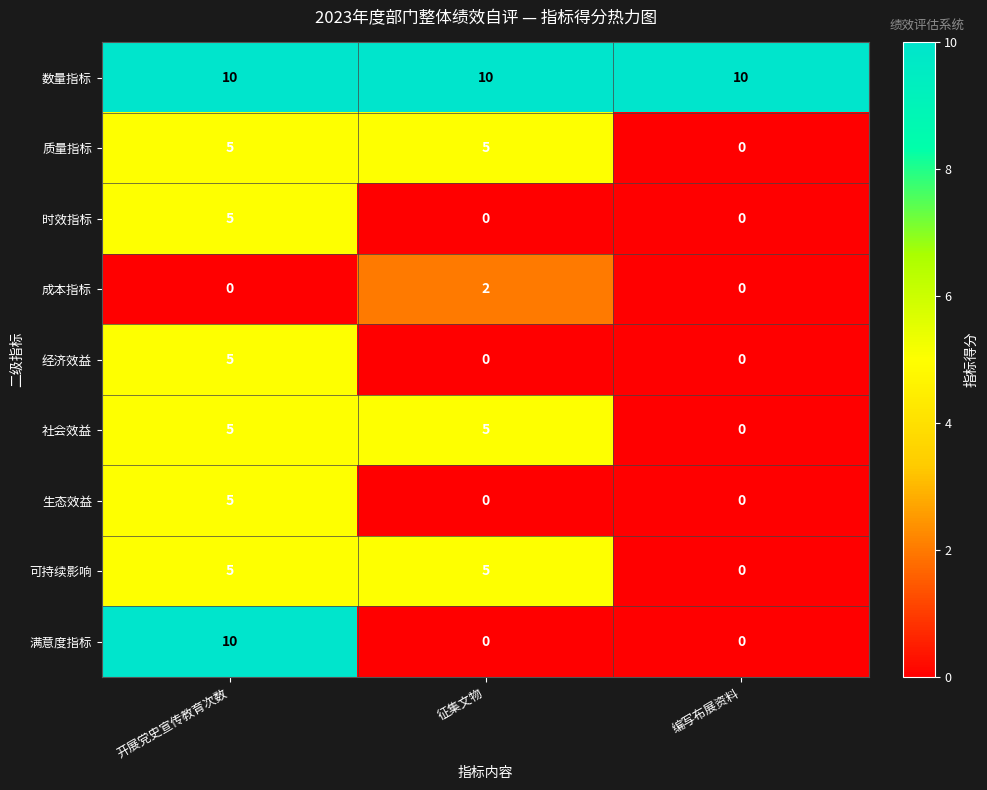

What is the highest value of the 满意度指标 series?

10